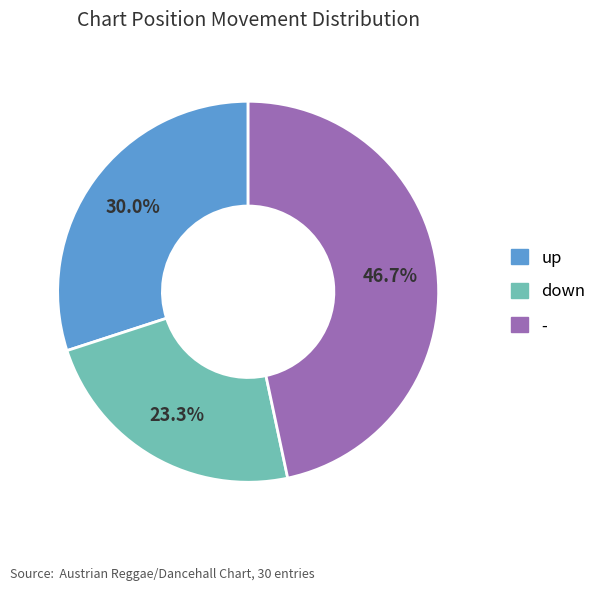

To the nearest percent, what is the difference between the largest and smallest slice percentages?

23%